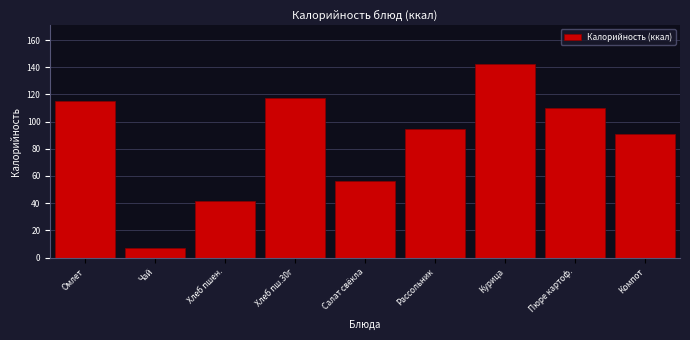

True or false: the data shows 56.3 at Салат свёкла.

True